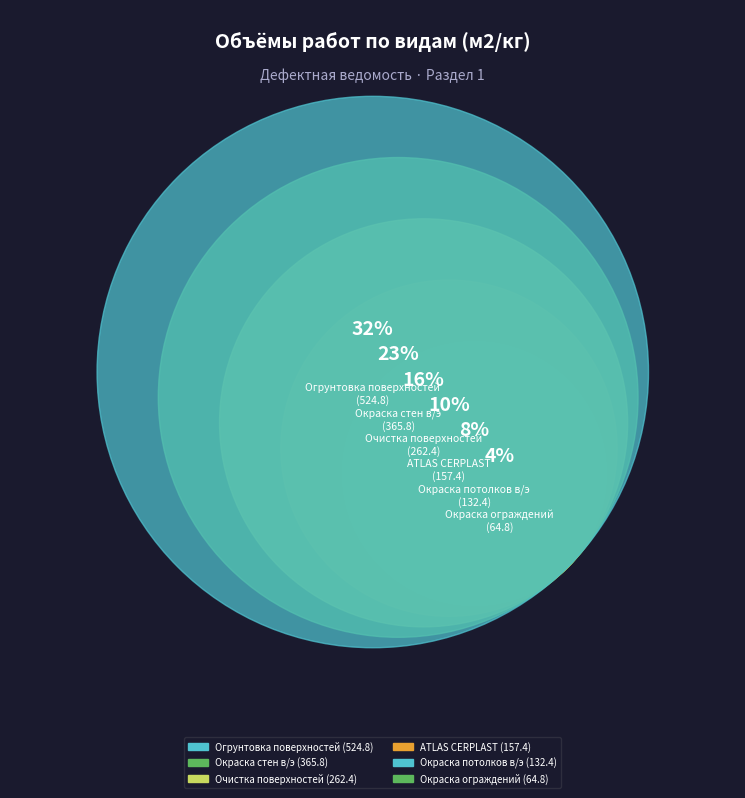

Between Окраска потолков в/э and Окраска ограждений, which is larger?

Окраска потолков в/э